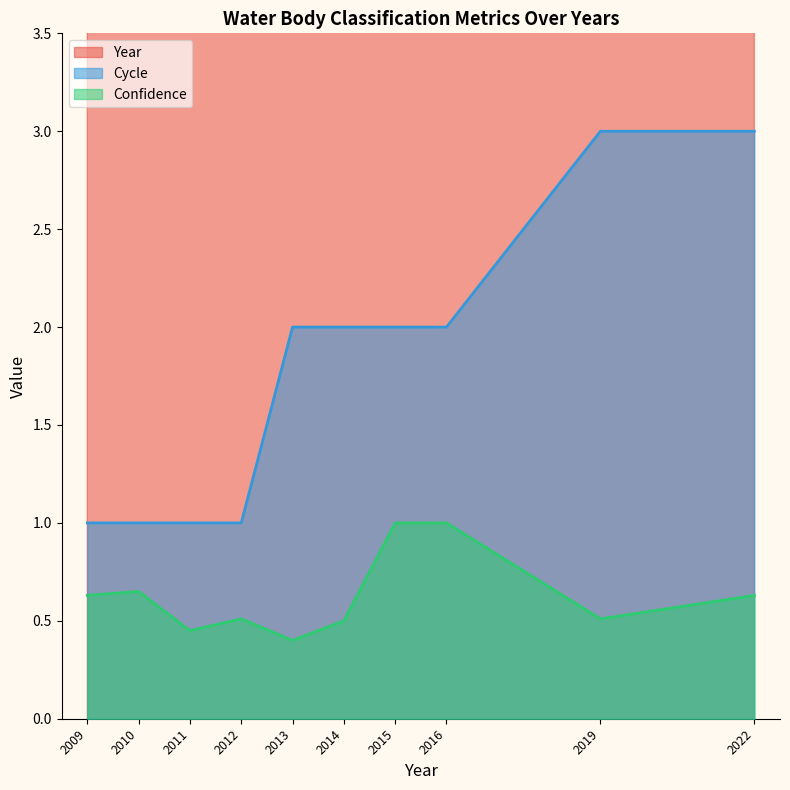

Which series has the largest total across all categories?

Year